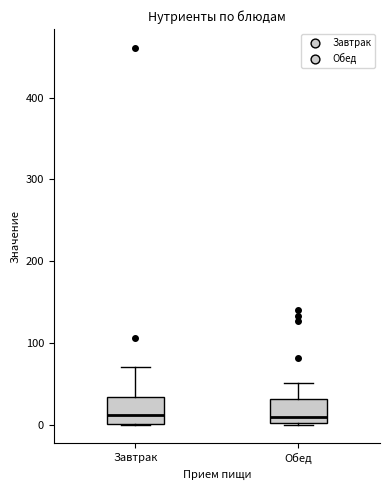

Where does the median line of the box for Обед sit on the y-axis? The values are not printed on the chart, so give them approximately, as read against the axis.

10